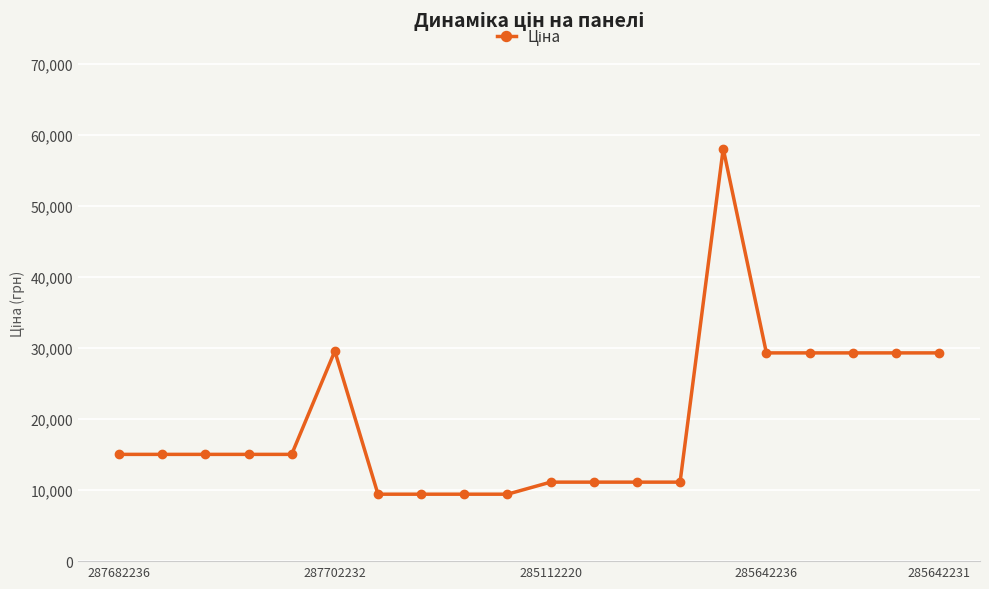

True or false: there are more than 1 points higher than both neighbors.

True